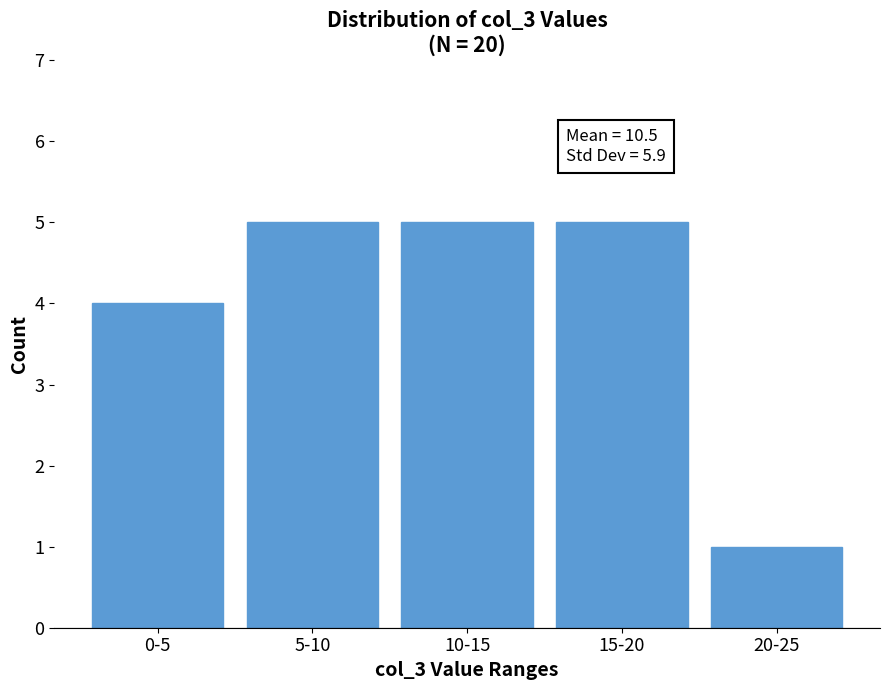

Reading left to right, list all the values displayed in this chart.

0-5=4	5-10=5	10-15=5	15-20=5	20-25=1